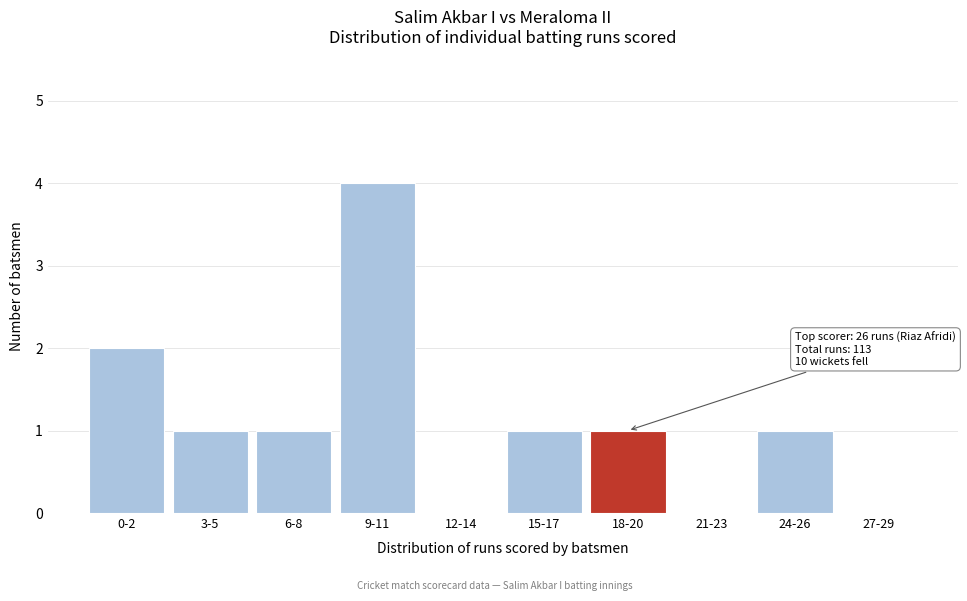

Reading left to right, what are all the values shown in this chart?

0-2=2	3-5=1	6-8=1	9-11=4	12-14=0	15-17=1	18-20=1	21-23=0	24-26=1	27-29=0